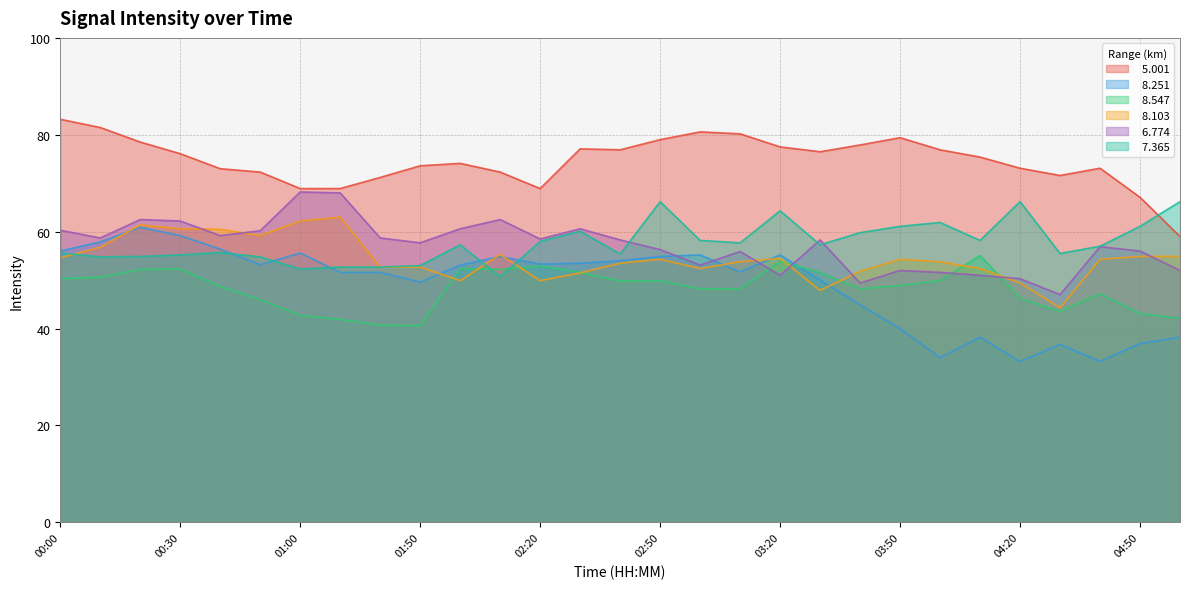

Is the value of   5.001 at 00:30 greater than the value of   8.547 at 01:10?

Yes